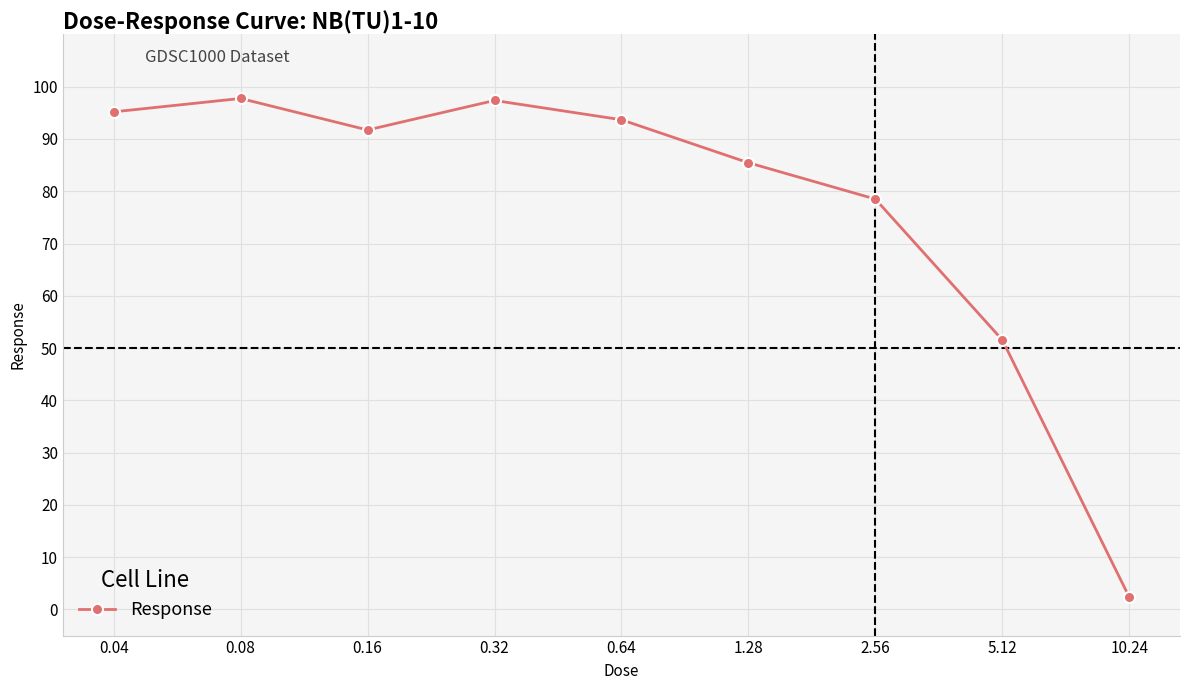

Count the number of values greater than 91.

5